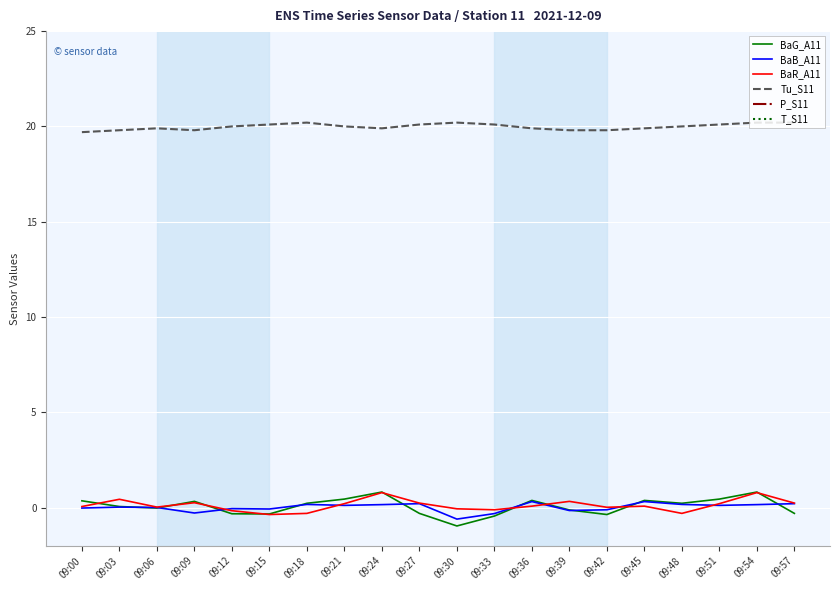

What is the difference between the highest and lowest values at 09:24?

635.0